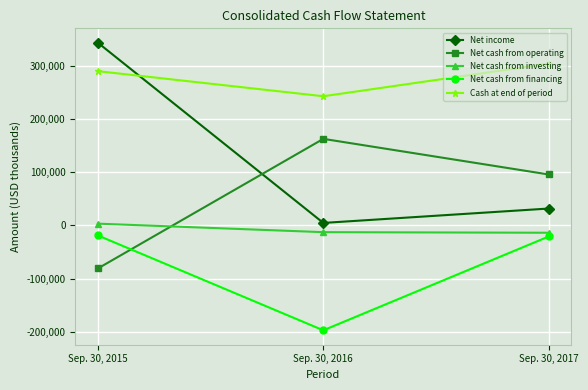

True or false: Net cash from investing has a value of -12694 at Sep. 30, 2016.

True